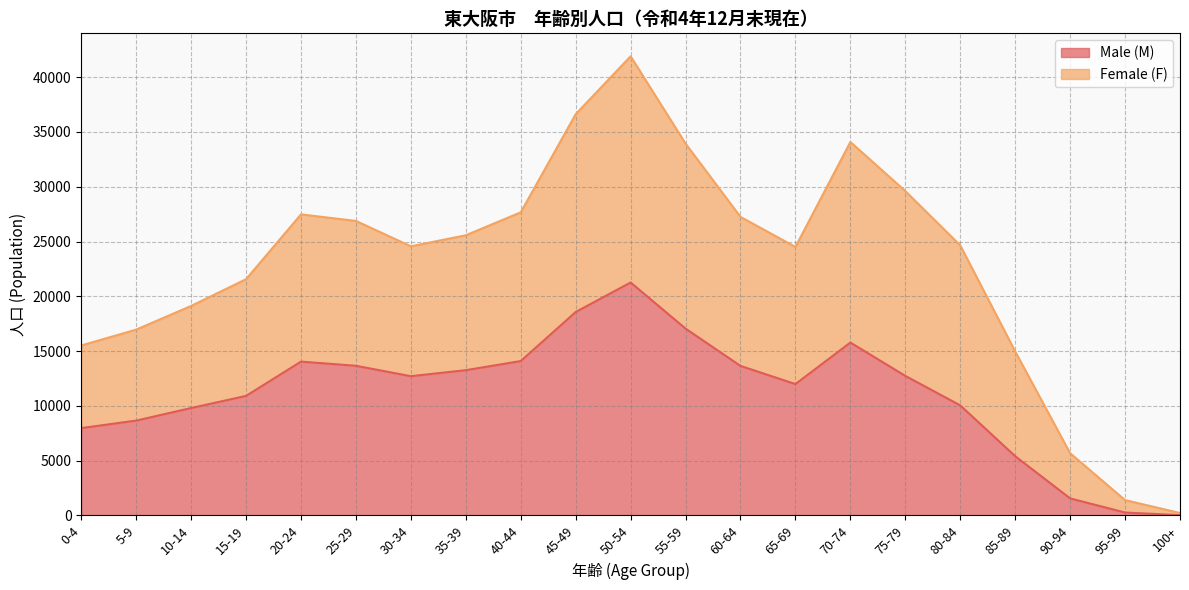

At which label is Female (F) closest to 21063?

15-19